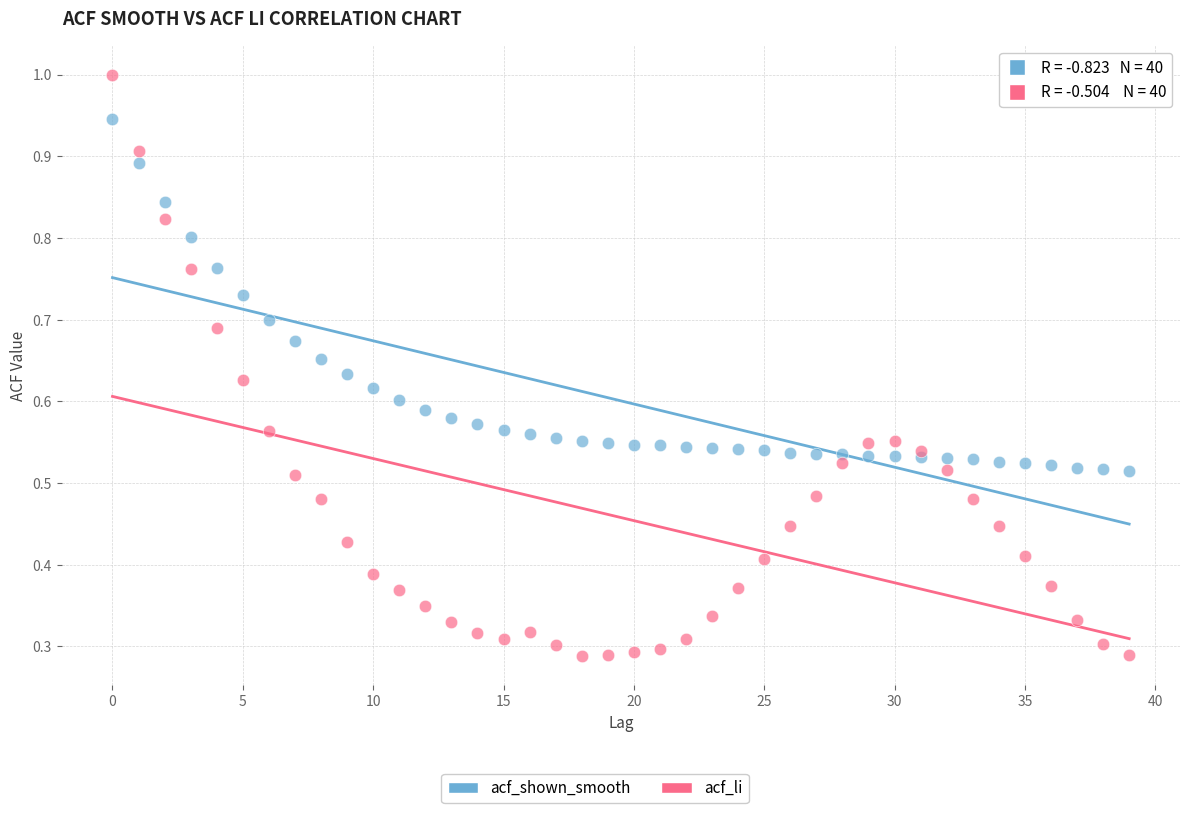

Which series has the largest Y range (max minus min)?

acf_li